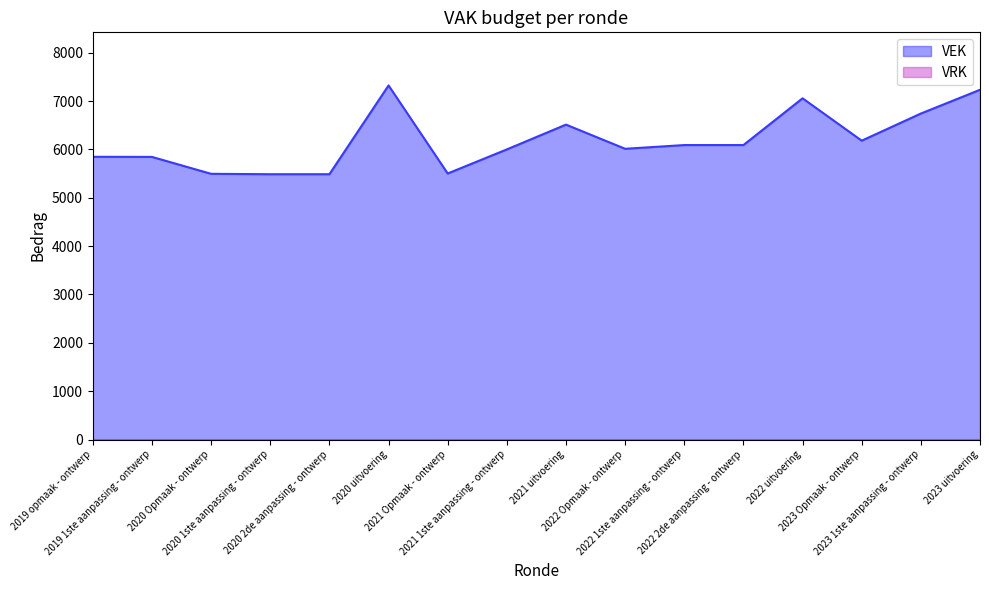

Which label corresponds to the smallest value in the chart?

2020 1ste aanpassing - ontwerp